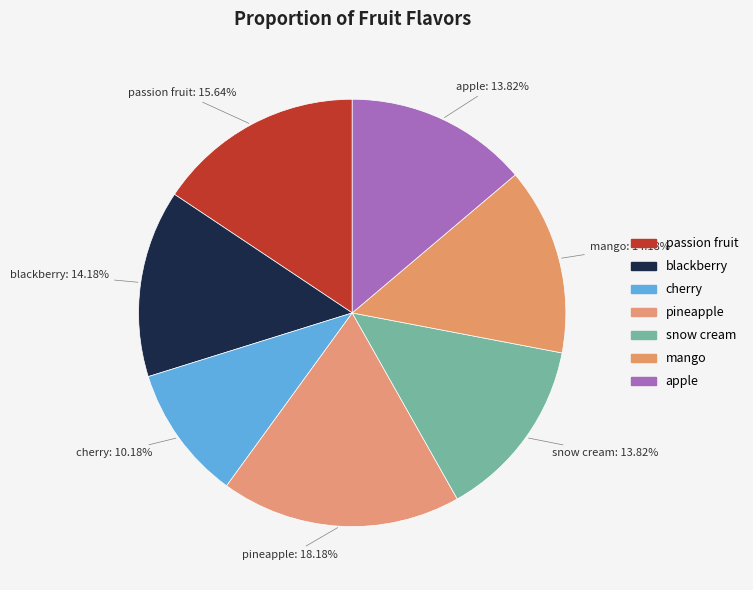

Rank the categories by value from highest to lowest.

pineapple, passion fruit, blackberry, mango, snow cream, apple, cherry